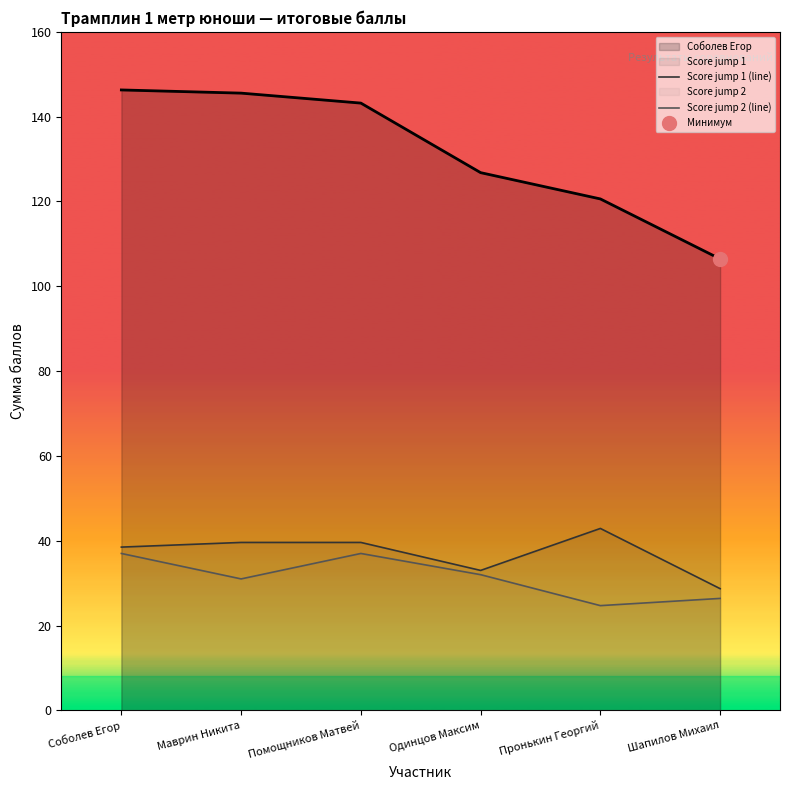

Where is the first local maximum for Score jump 2 (line)?

Помощников Матвей